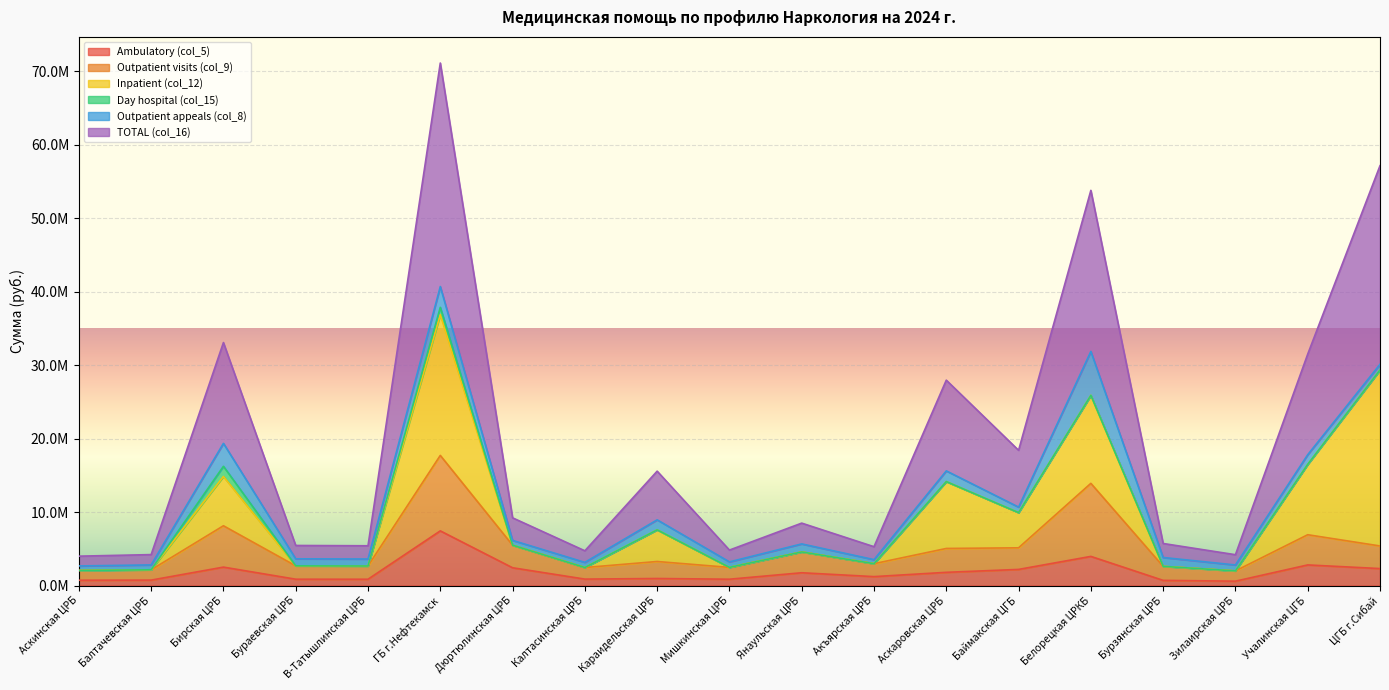

Which series has the widest spread of values?

TOTAL (col_16)